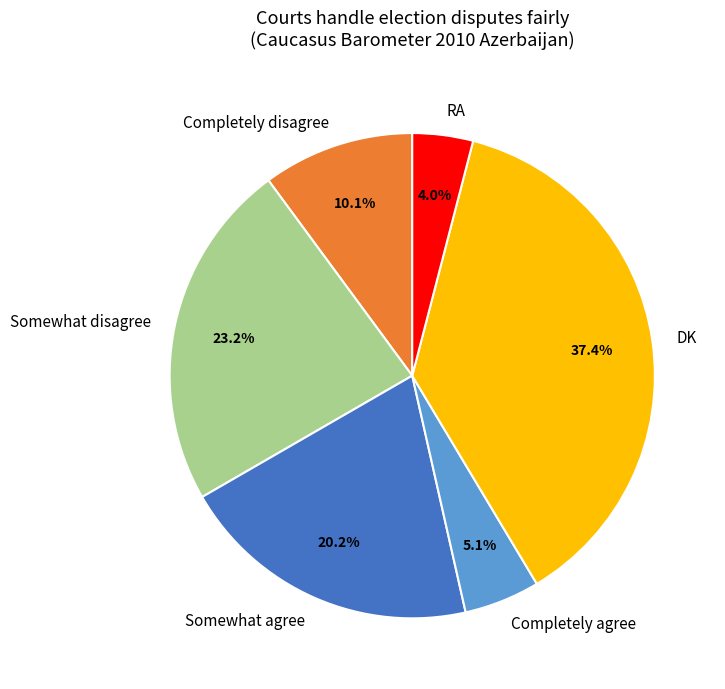

What is the smallest slice in the pie chart?

RA